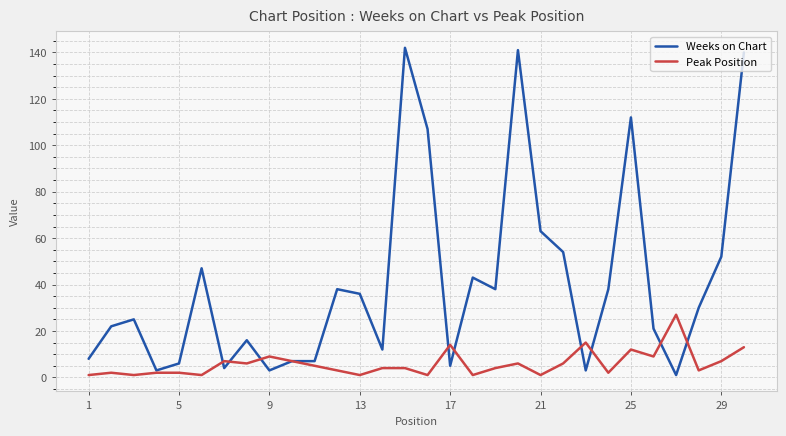

Which series has the largest total across all categories?

Weeks on Chart